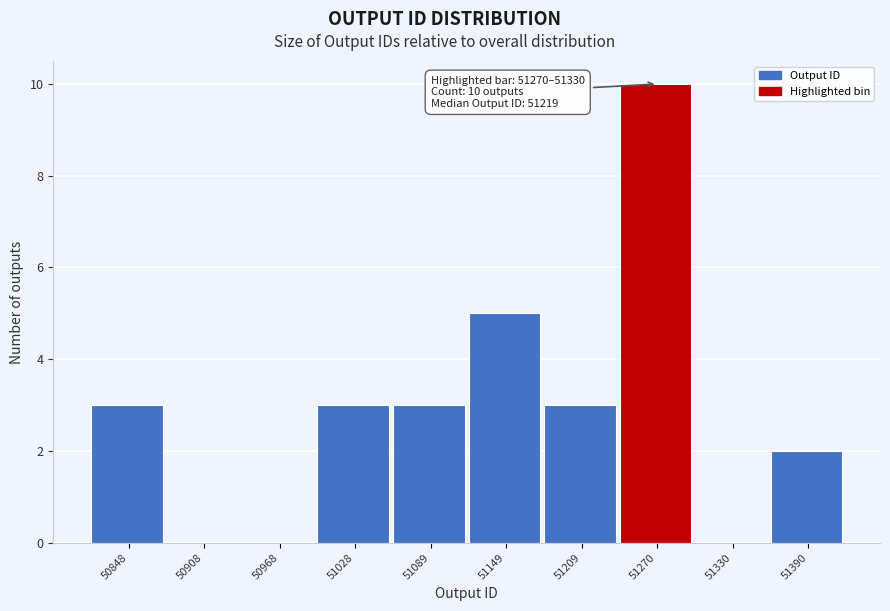

Reading right to left, transcribe all the data shown in this chart.

51390=2	51330=0	51270=10	51209=3	51149=5	51089=3	51028=3	50968=0	50908=0	50848=3